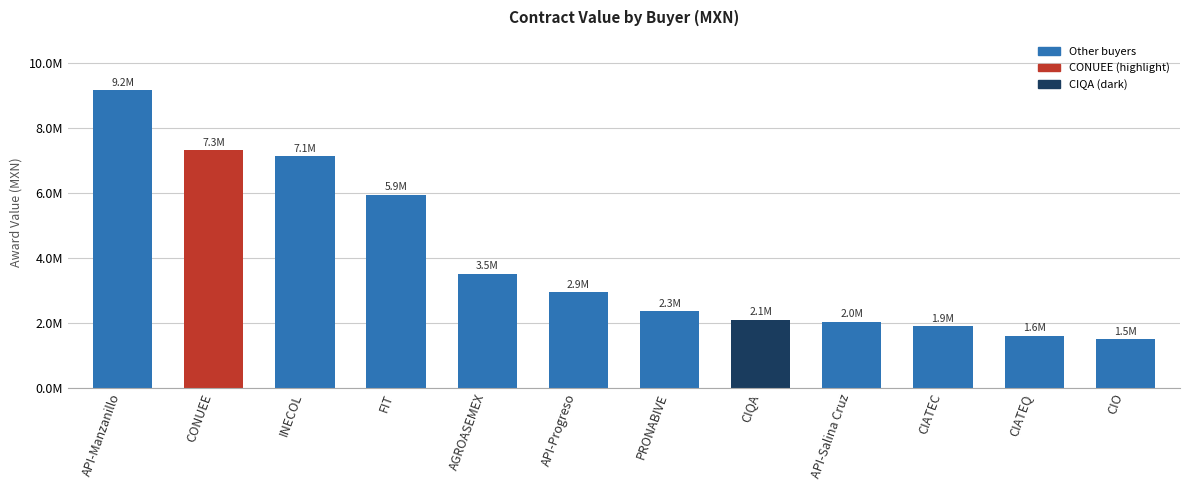

Does the chart contain any negative values?

No